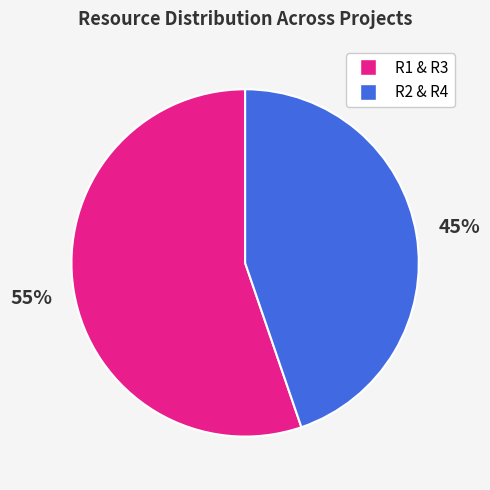

Count the number of slices in the pie.

2